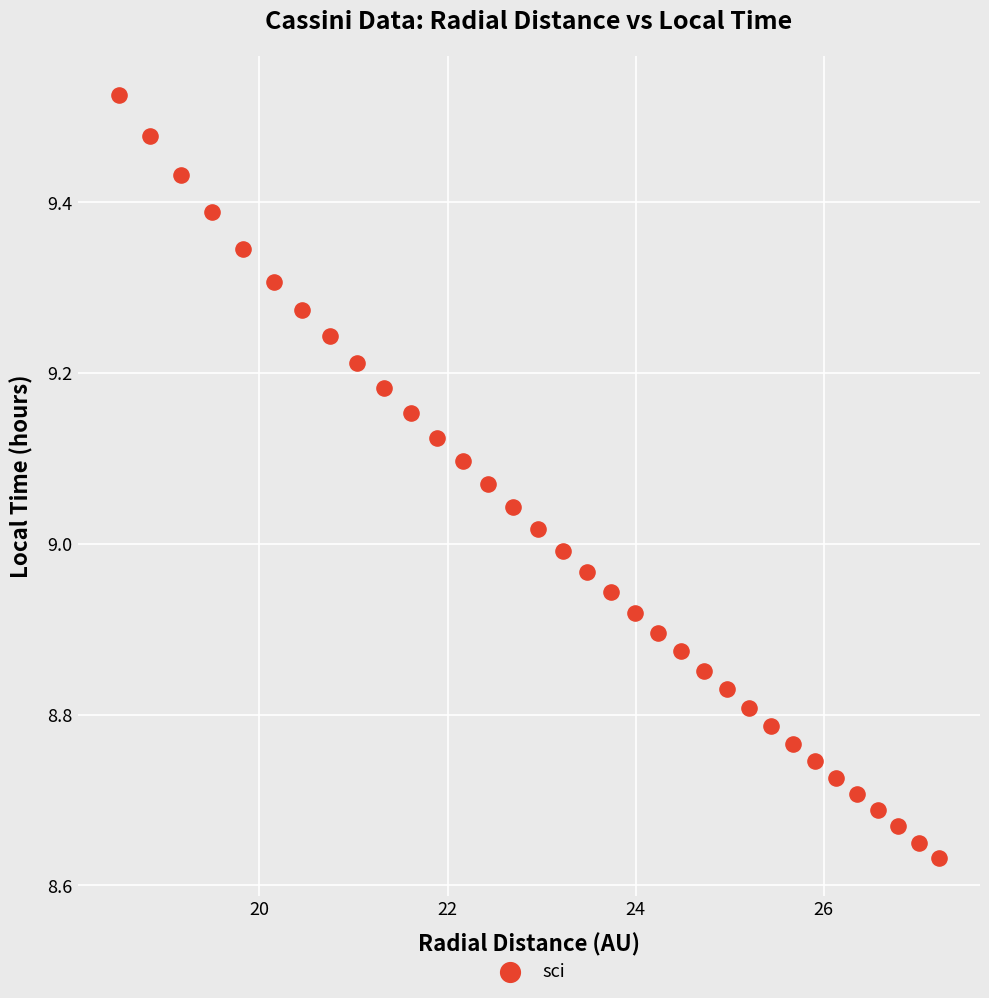

What is the range of Y values (max minus min)?

0.9